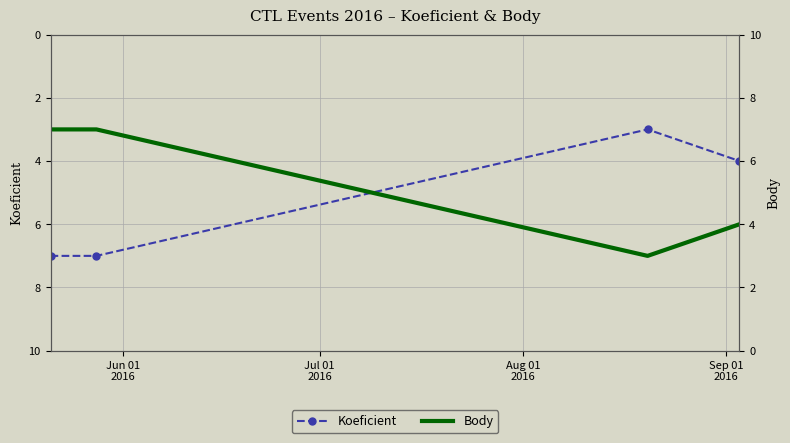

How many lines are shown in the chart?

2